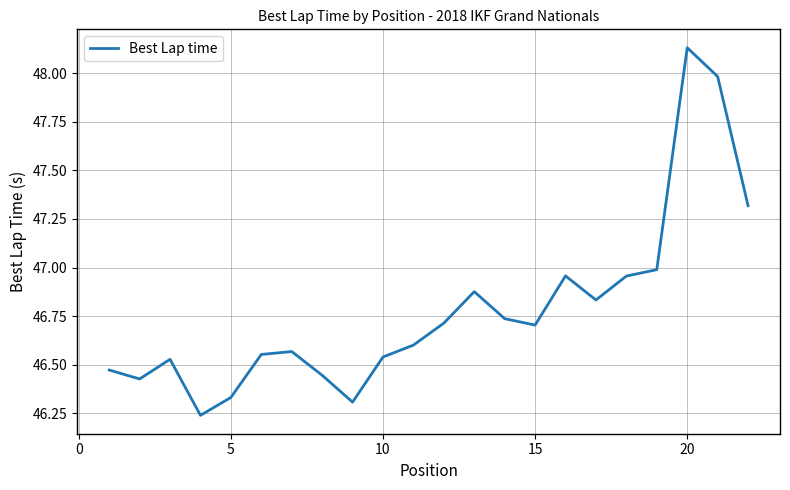

What is the difference between the maximum and minimum values?

1.9